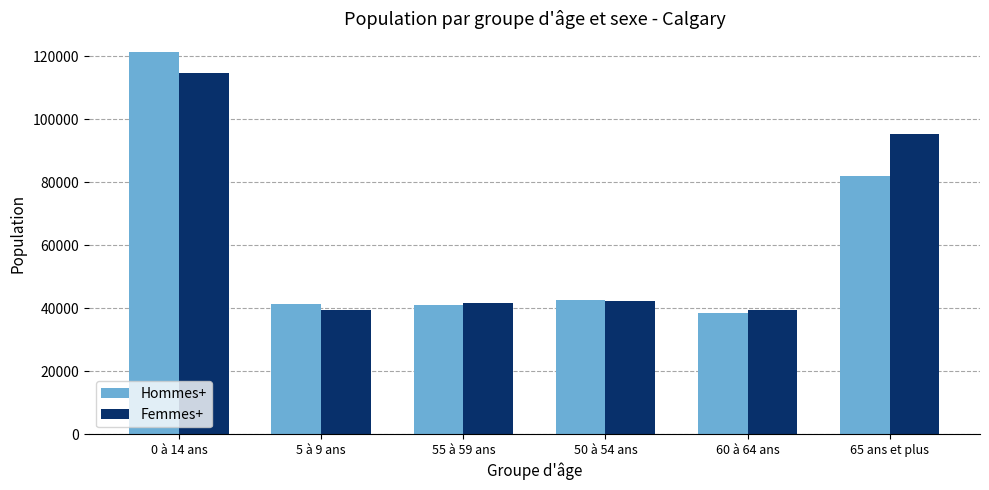

List the series in order of their peak value, lowest first.

Femmes+, Hommes+